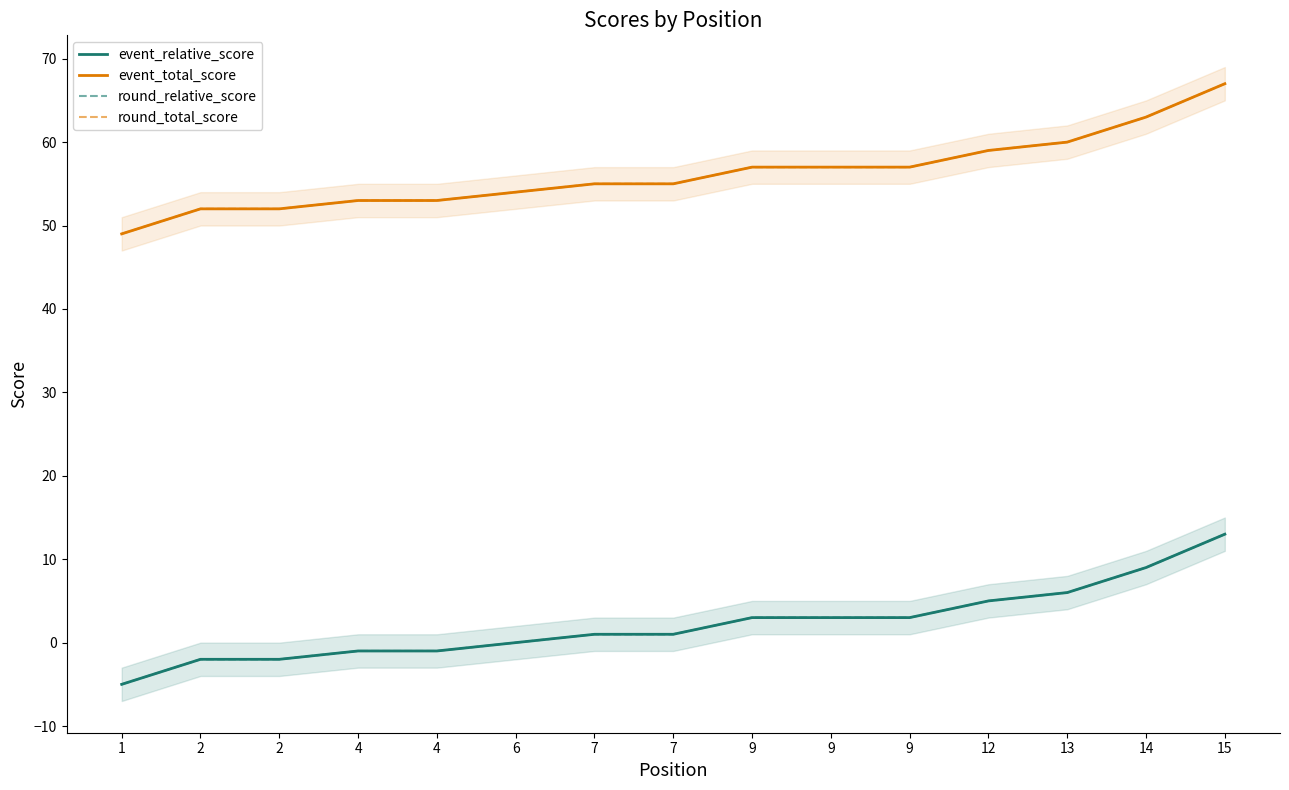

How many lines are shown in the chart?

4